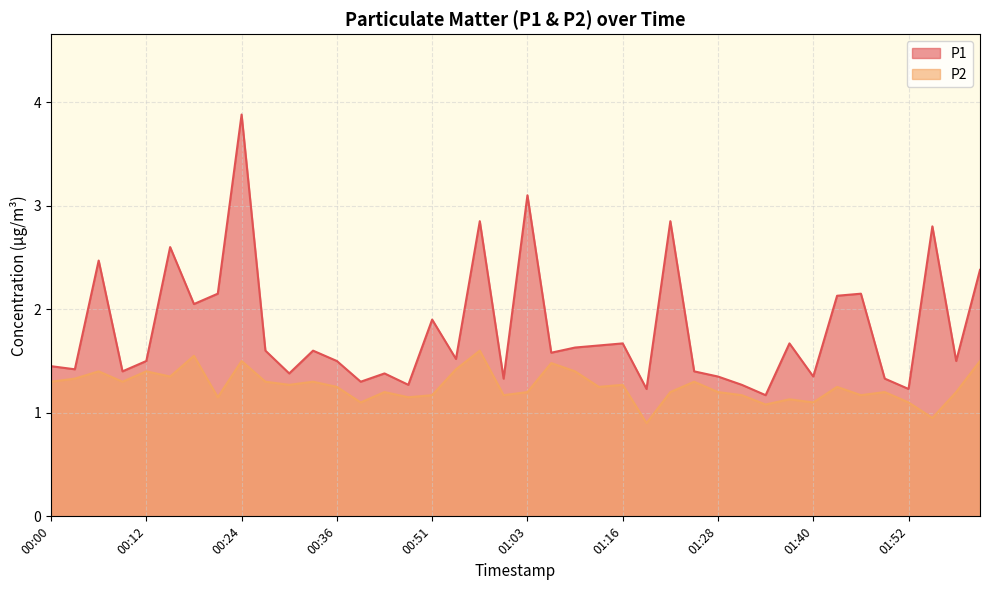

At 00:27, list the series in order from largest to smallest.

P1, P2